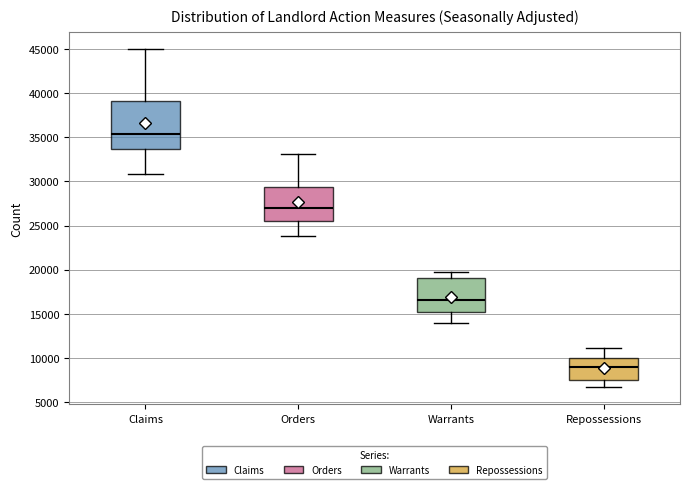

Reading left to right, read every box against the y-axis: the position of its median line, the range the box covers, and the ends of its whiskers. The values are not printed on the chart, so give them approximately, as read against the axis.

Claims: median 35500, box 33500 to 39000, whiskers 31000 to 45000
Orders: median 27000, box 25500 to 29500, whiskers 24000 to 33000
Warrants: median 16500, box 15000 to 19000, whiskers 14000 to 19500
Repossessions: median 9000, box 7500 to 10000, whiskers 6500 to 11000